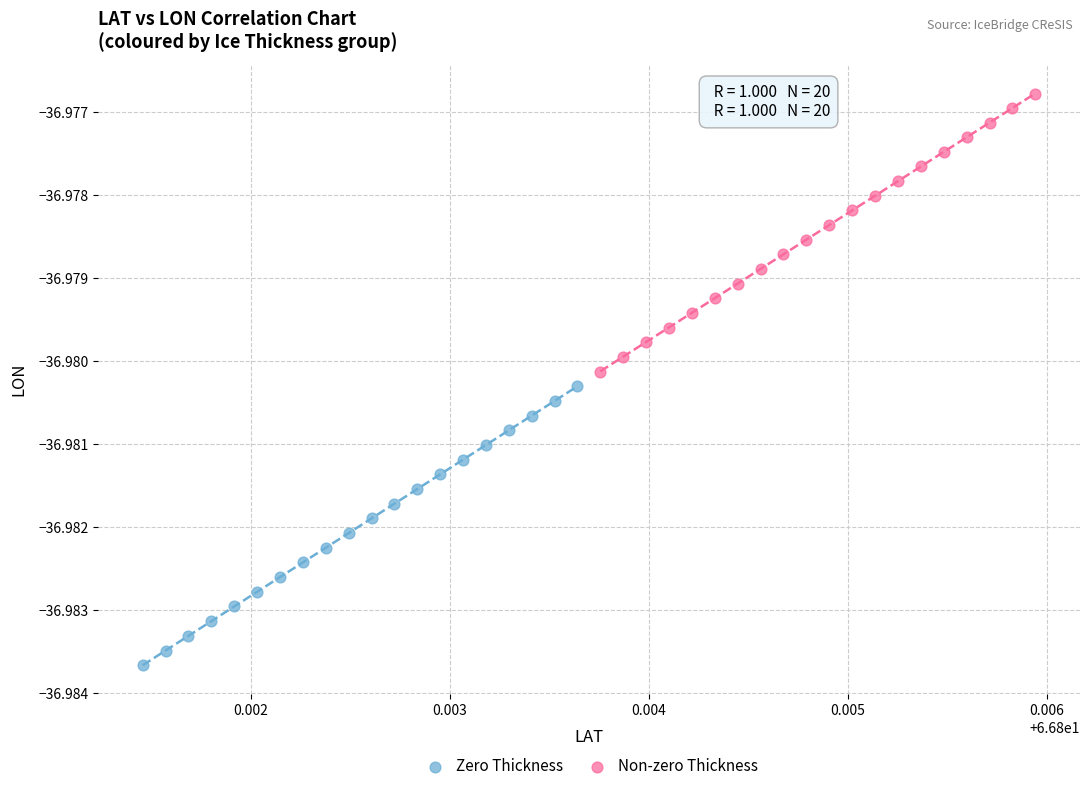

Which series reaches the minimum Y coordinate?

Zero Thickness